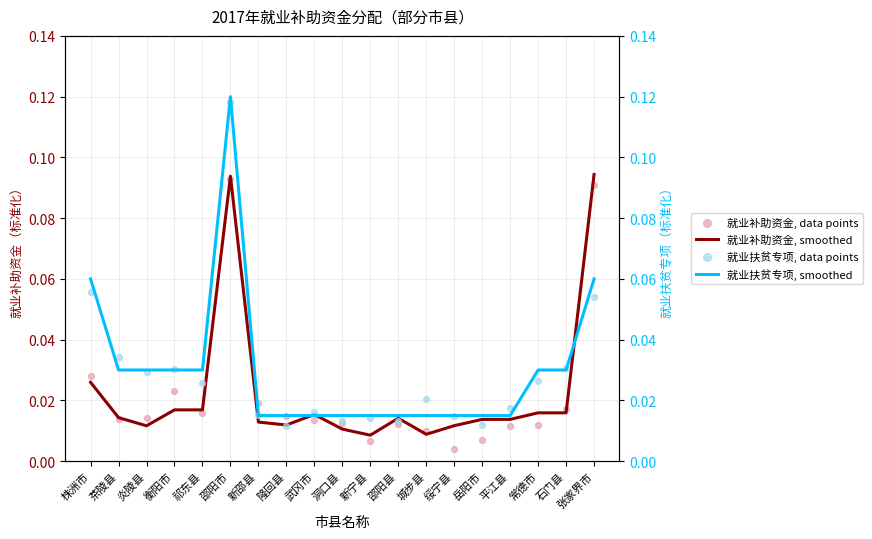

Which series has the widest spread of Y values?

就业扶贫专项, data points